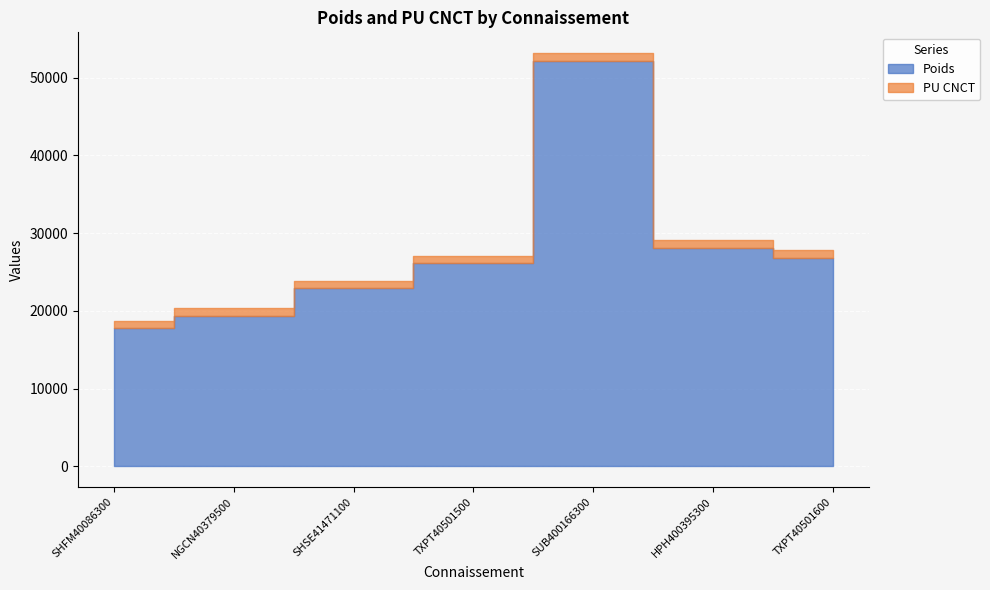

At which category does the chart reach its minimum across all series?

SHFM40086300